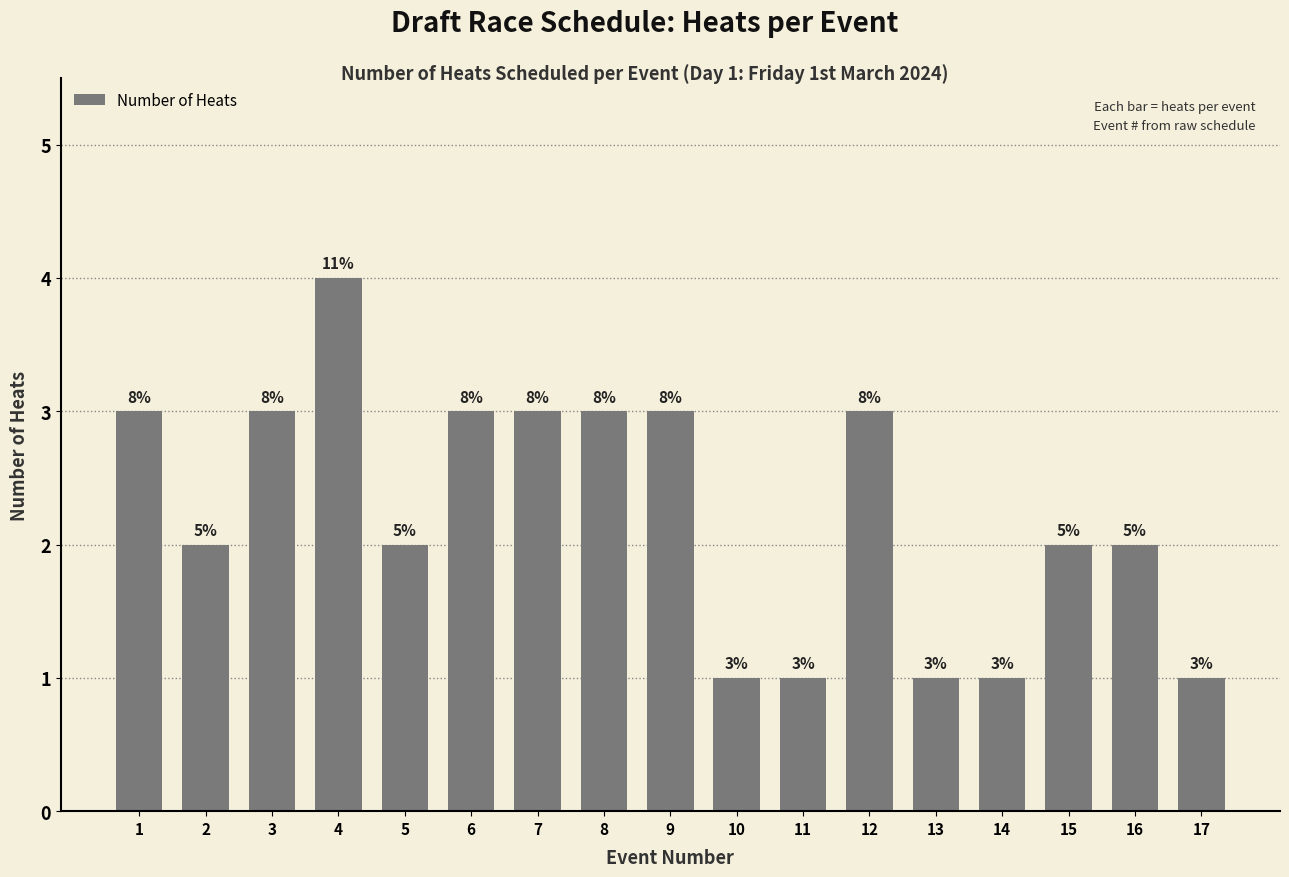

Are the bars horizontal?

No